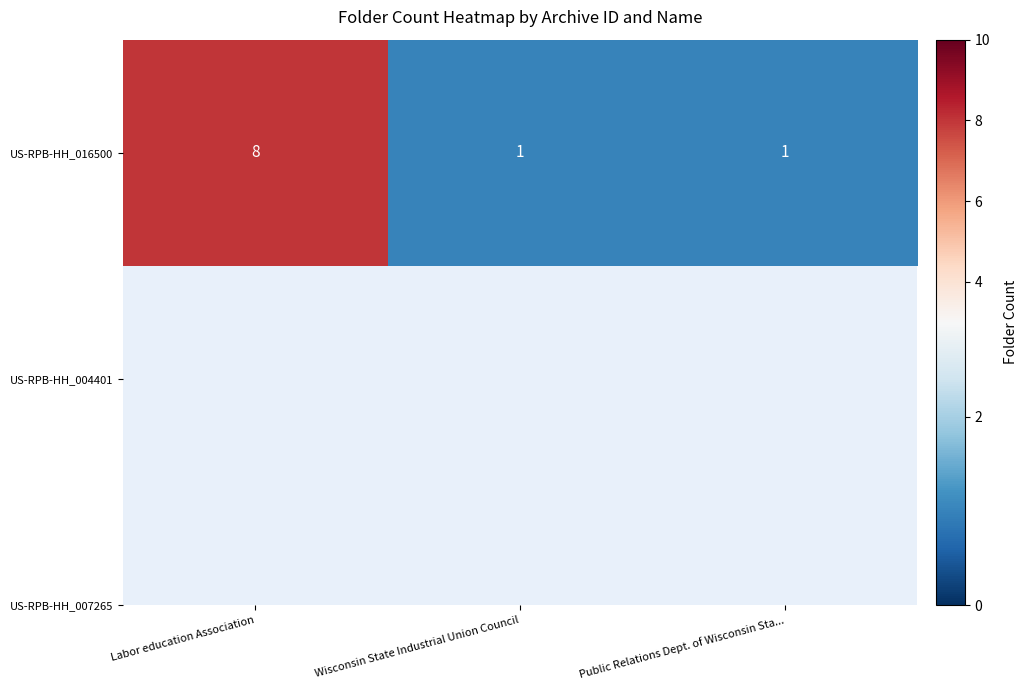

Rank the categories by value from highest to lowest.

Labor education Association, Wisconsin State Industrial Union Council, Public Relations Dept. of Wisconsin Sta...